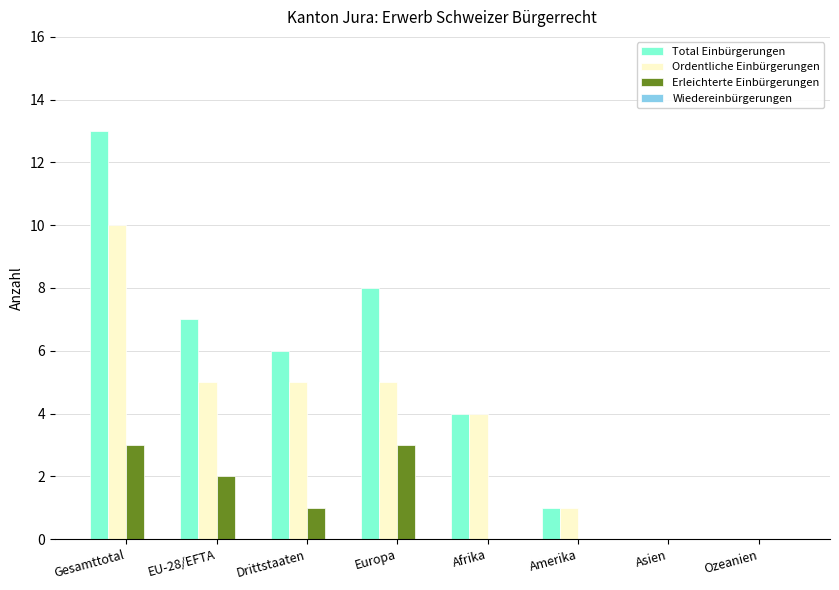

What is the total value across all series at Drittstaaten?

12